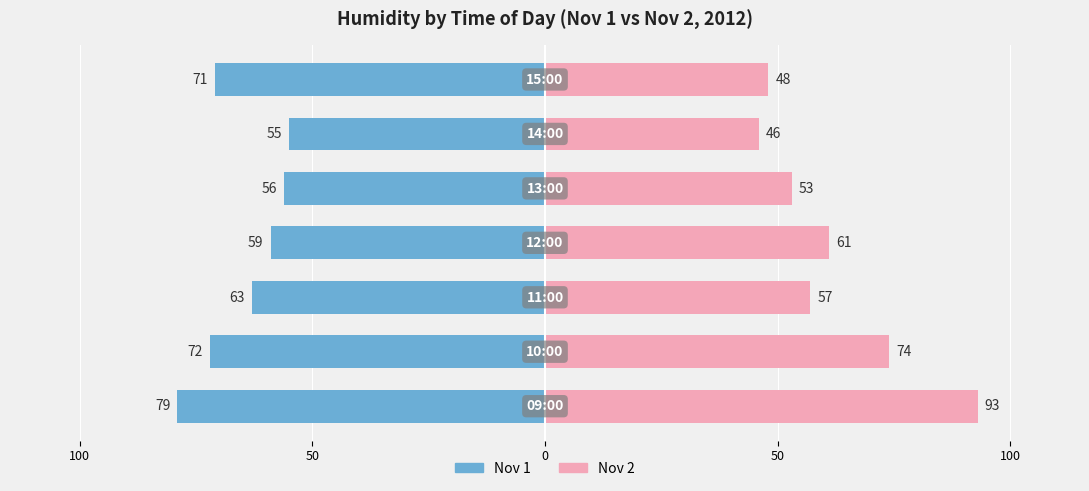

Is it true that Nov 1 equals -107 at 6?

False